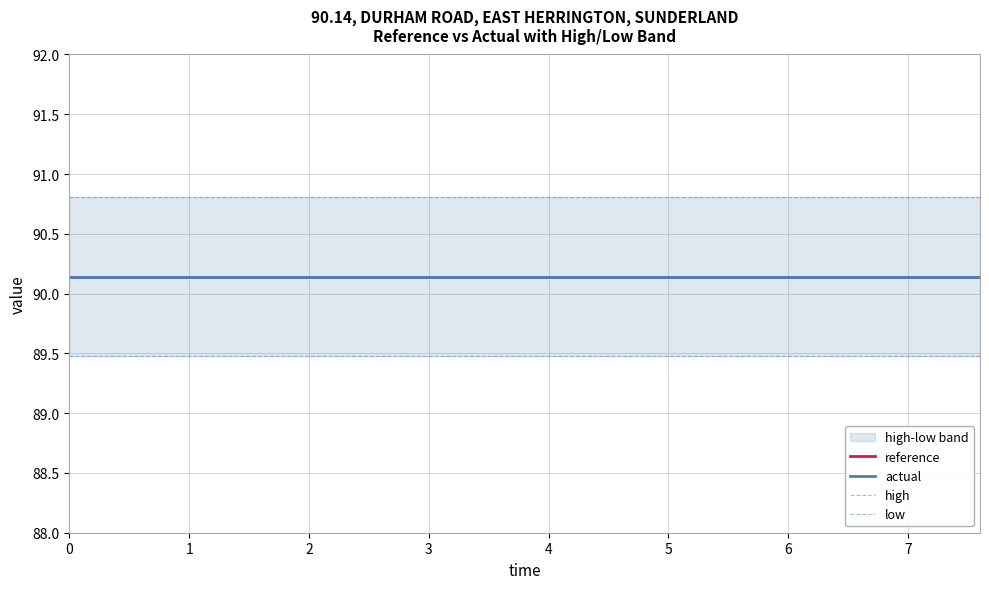

What is the minimum value shown in the chart?

89.5